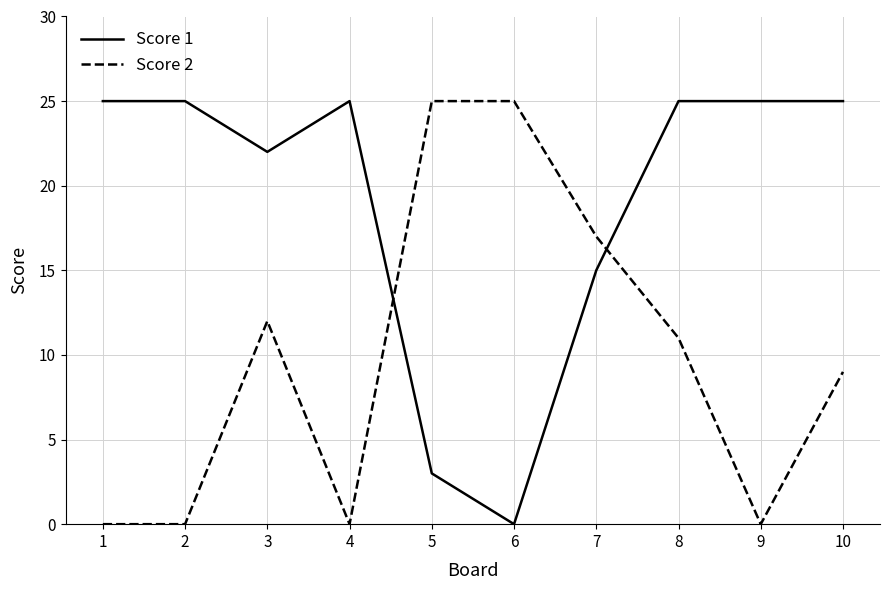

Where do Score 2 and Score 1 first cross each other?

4 and 5